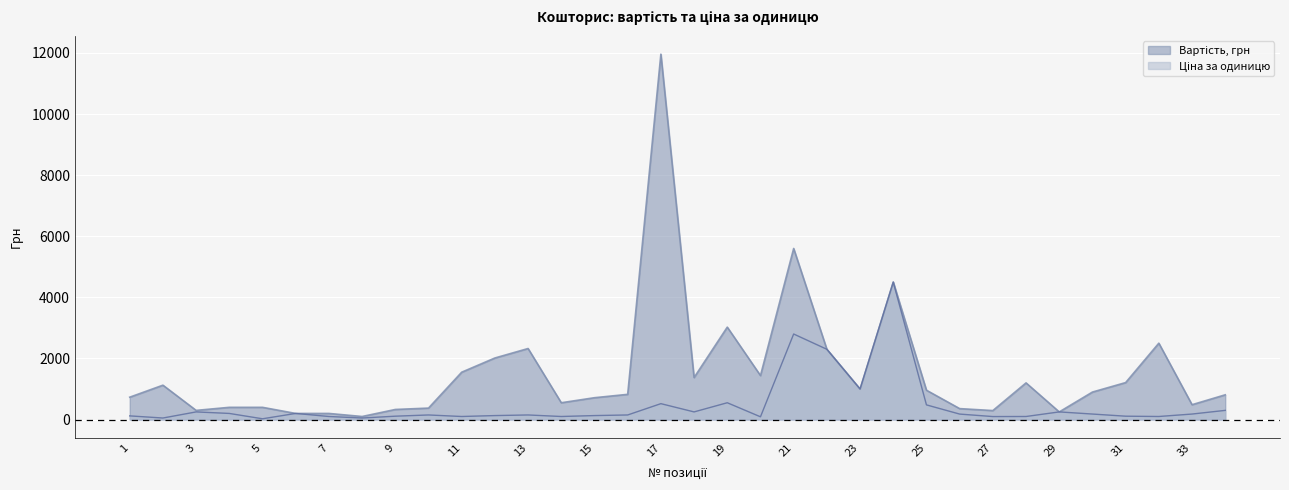

True or false: Вартість, грн and Ціна за одиницю intersect in this chart.

False